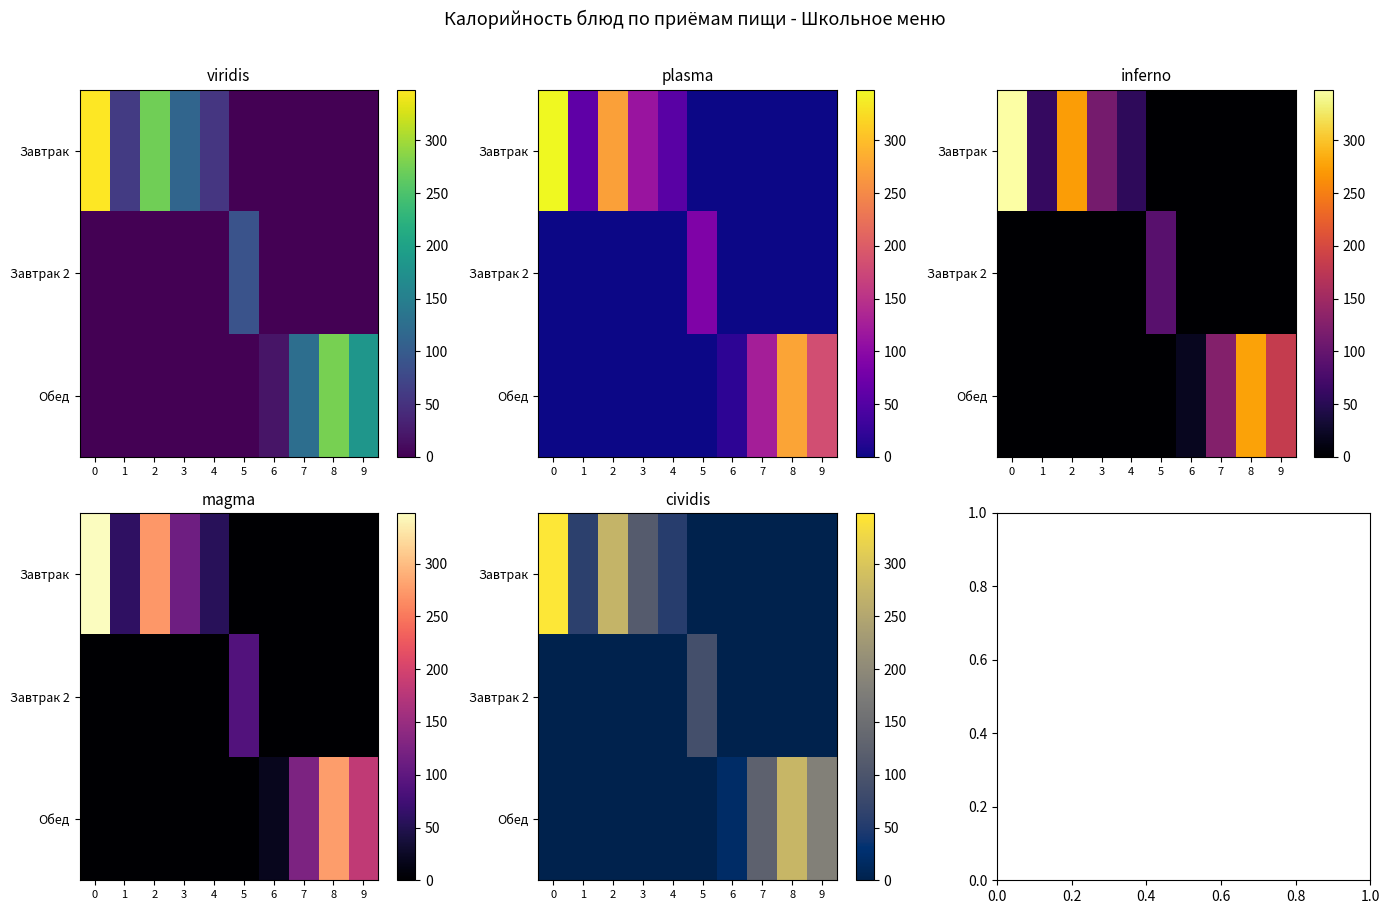

At how many categories does at least one series exceed 233?

3